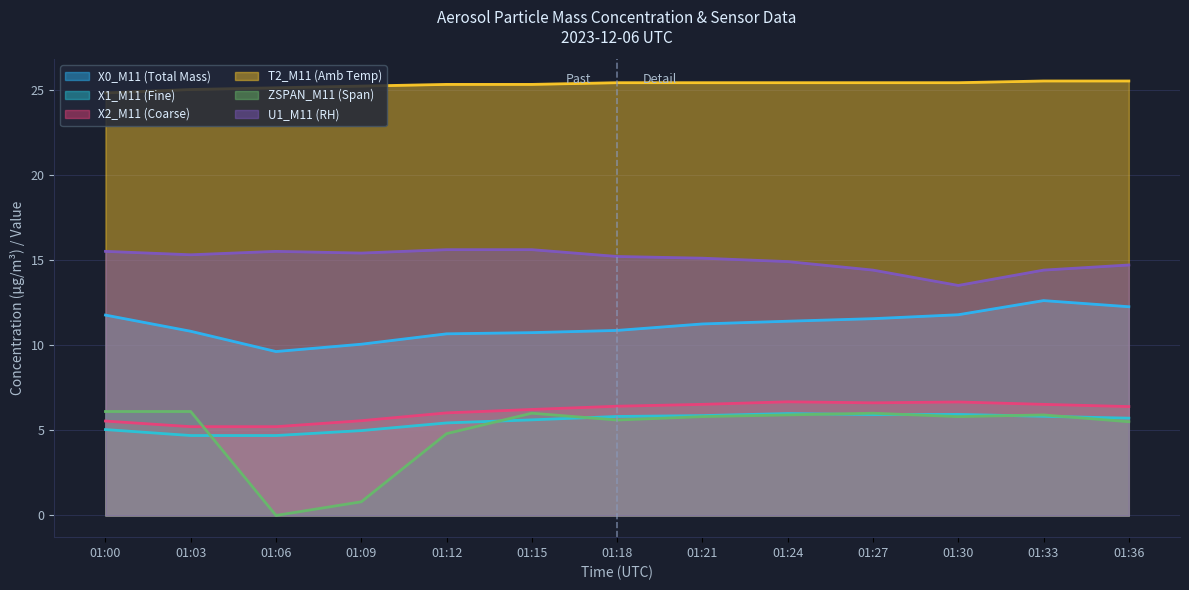

What is the difference between the second highest and second lowest values in the X1_M11 (Fine) series?

1.2